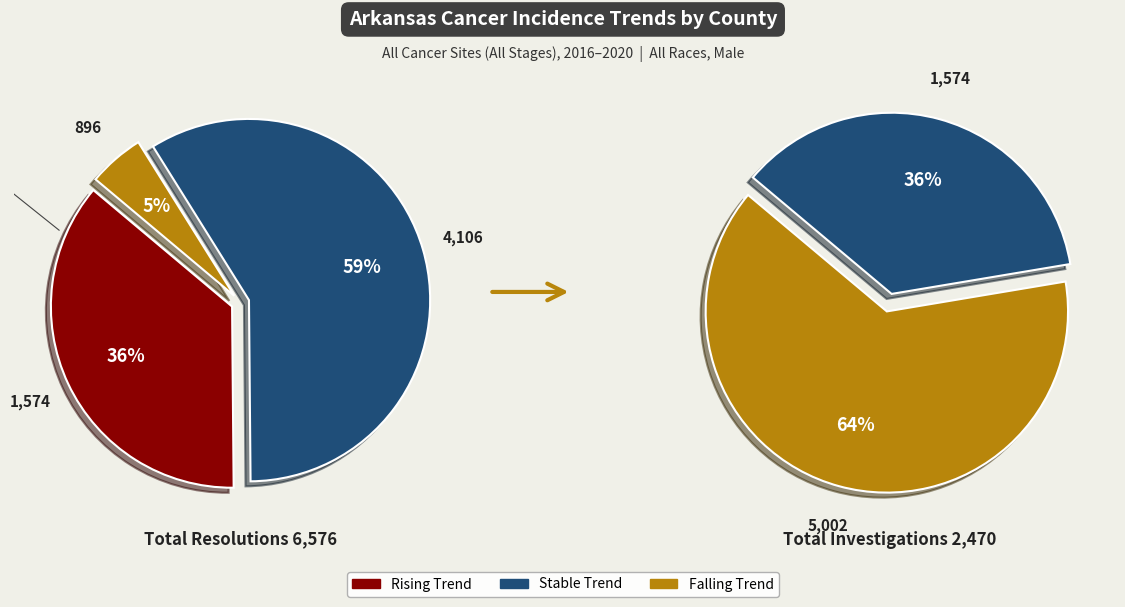

To the nearest percent, what percentage of the pie is rising?

36%